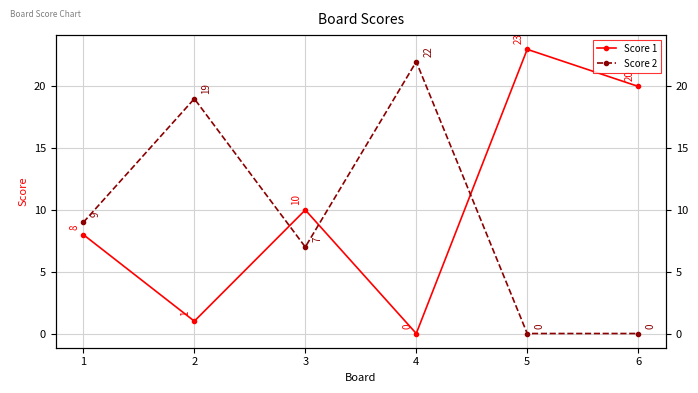

Is the value of Score 1 at 2 greater than the value of Score 2 at 5?

Yes